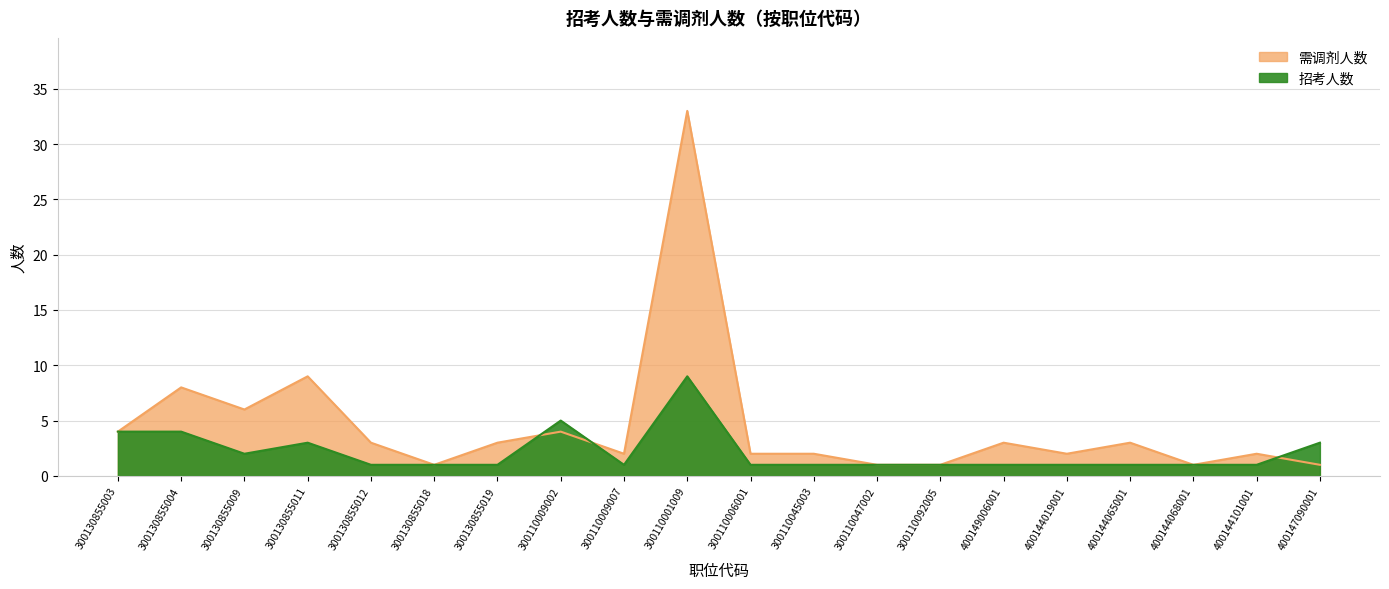

At which label is 招考人数 closest to 5?

300110009002